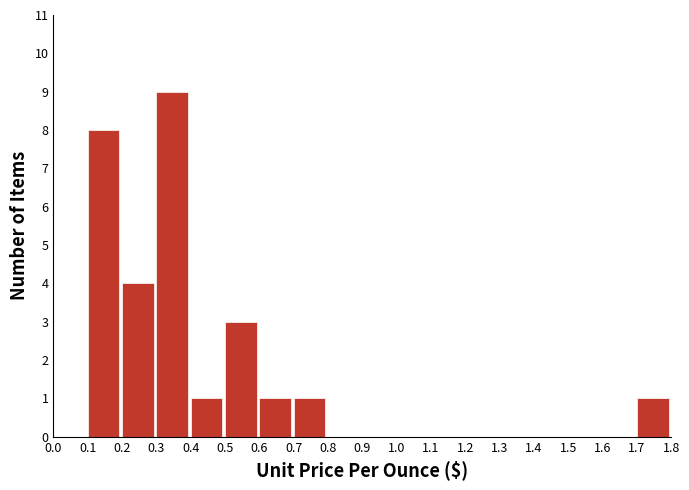

Reading left to right, list every bar in this chart as the range it spans on the x-axis followed by its height. The values are not printed on the chart, so give them approximately, as read against the axis.

0.0 to 0.1: 0
0.1 to 0.2: 8
0.2 to 0.3: 4
0.3 to 0.4: 9
0.4 to 0.5: 1
0.5 to 0.6: 3
0.6 to 0.7: 1
0.7 to 0.8: 1
0.8 to 0.9: 0
0.9 to 1.0: 0
1.0 to 1.1: 0
1.1 to 1.2: 0
1.2 to 1.3: 0
1.3 to 1.4: 0
1.4 to 1.5: 0
1.5 to 1.6: 0
1.6 to 1.7: 0
1.7 to 1.8: 1